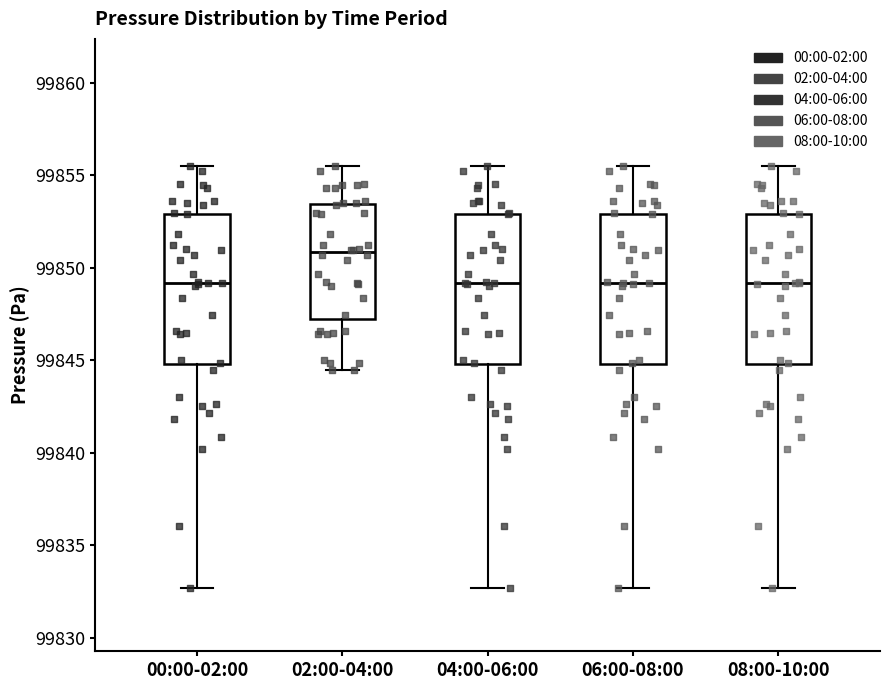

Which box has the highest median line?

02:00-04:00